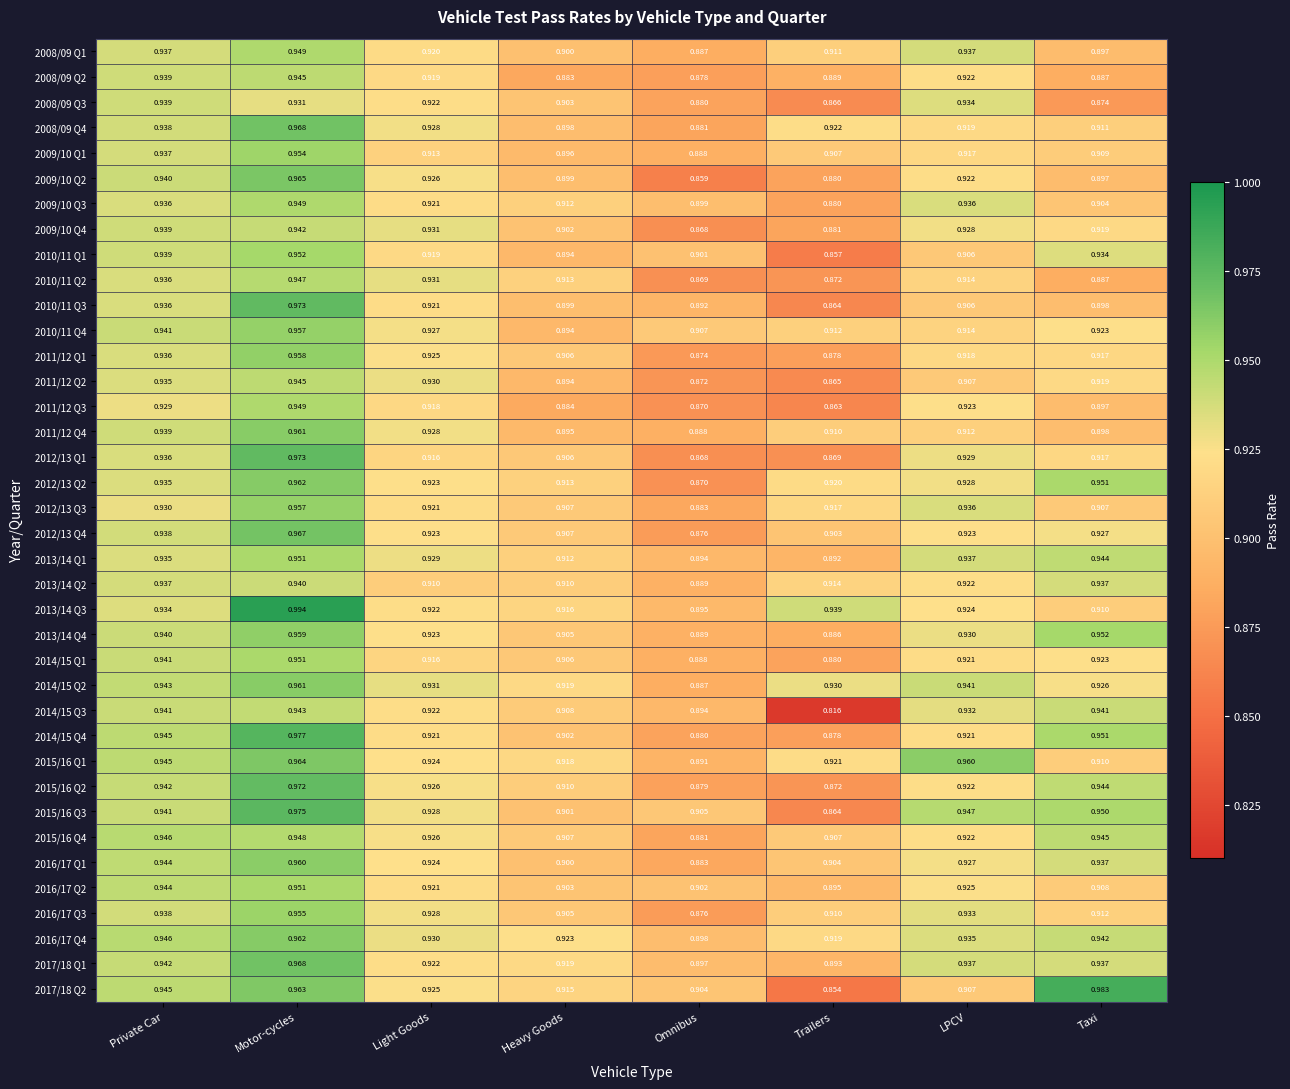

Rank the categories by 2011/12 Q3 value from highest to lowest.

Motor-cycles, Private Car, LPCV, Light Goods, Taxi, Heavy Goods, Omnibus, Trailers